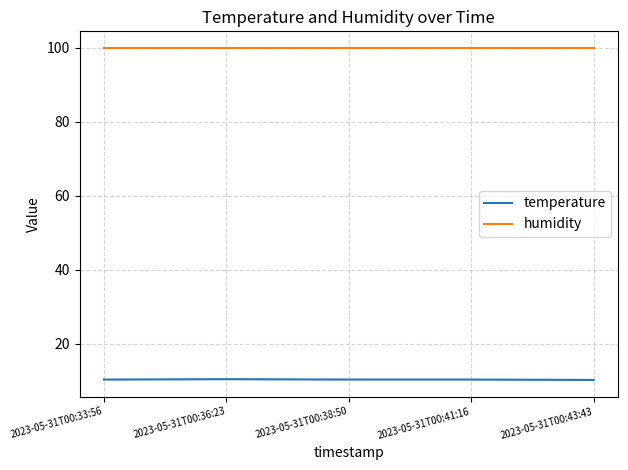

What is the sum of all temperature values?

52.0